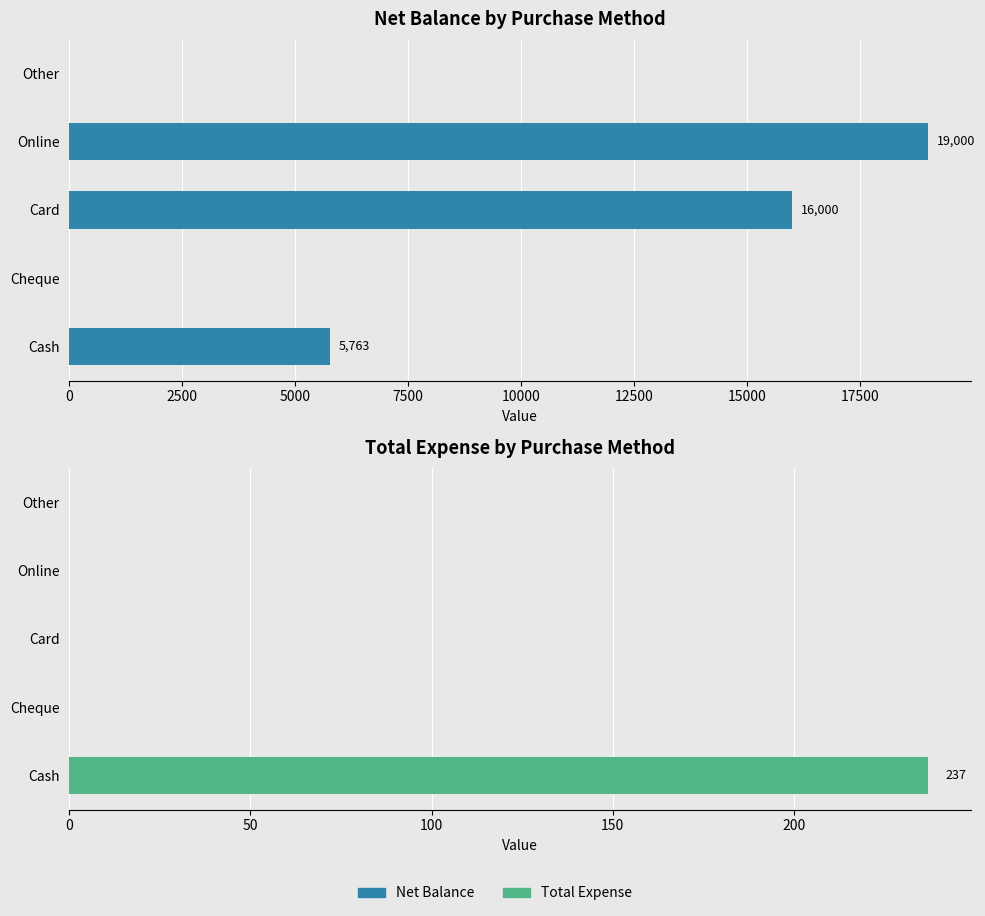

Rank the series at Card from lowest to highest value.

Total Expense, Net Balance